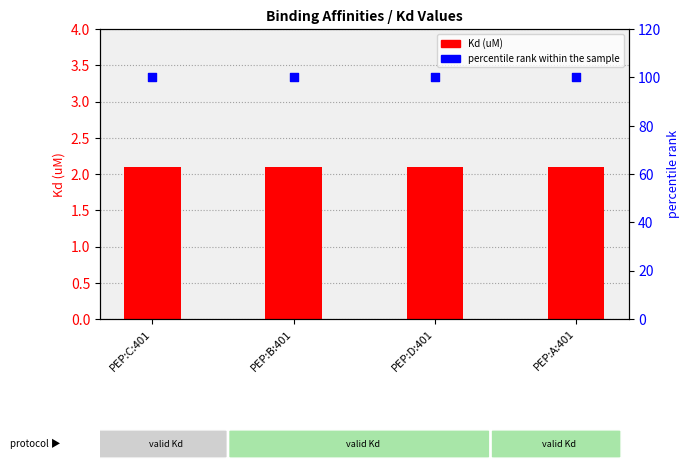

Which series has the largest total across all categories?

percentile rank within the sample